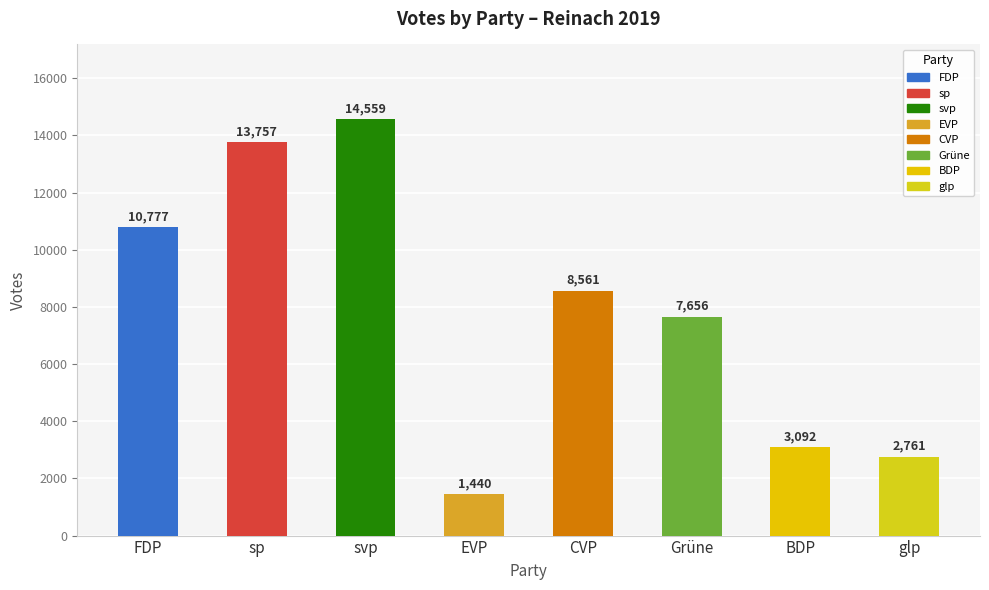

True or false: the data shows 438 at EVP.

False